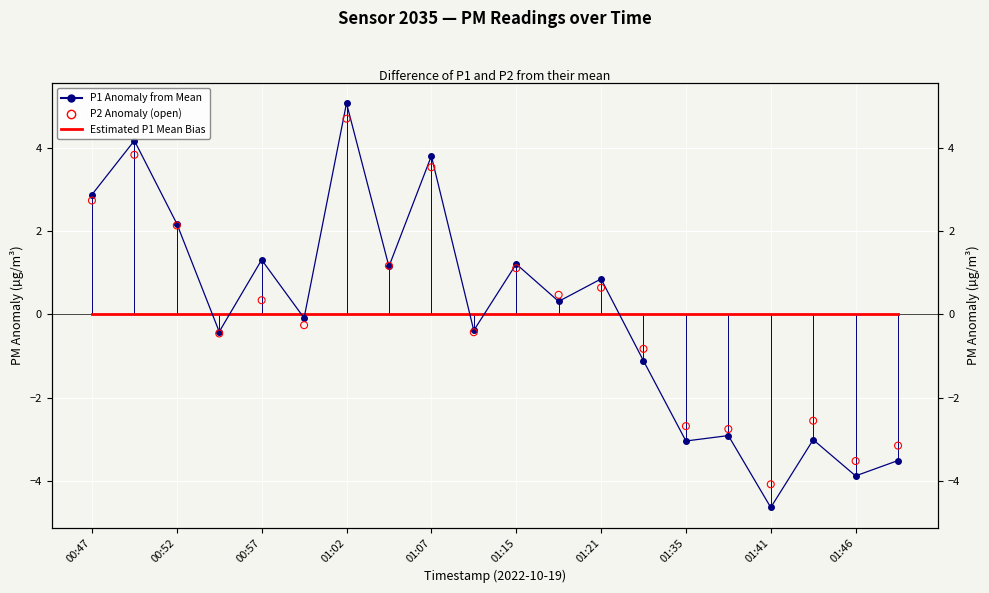

Which series has the largest total across all categories?

P1 Anomaly from Mean